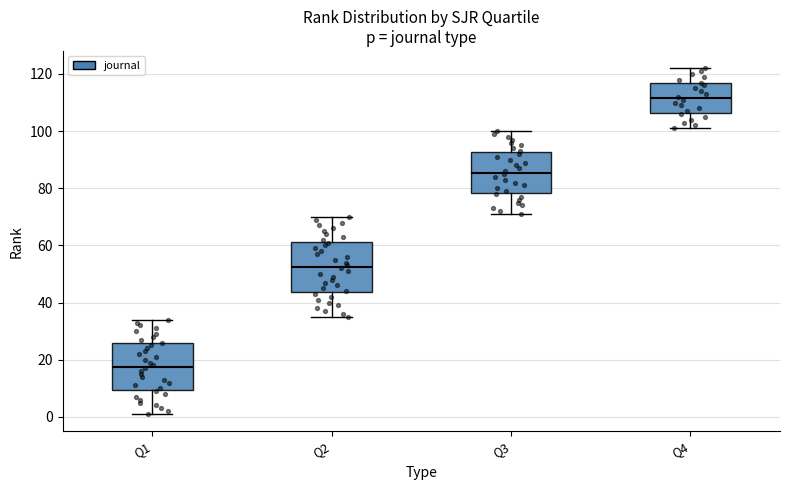

Which box's median line is the highest?

Q4